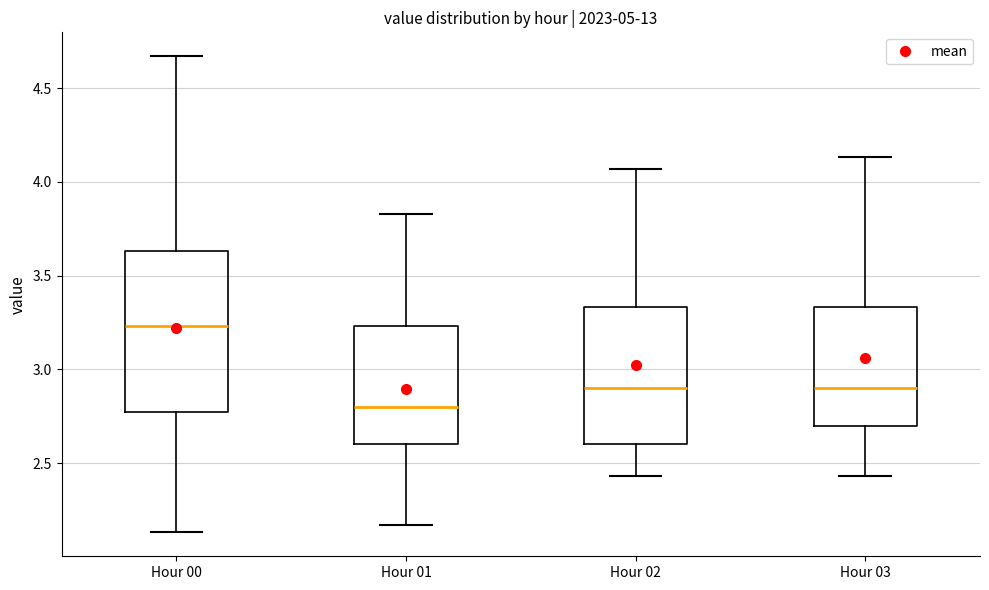

Which box's median line is the lowest?

Hour 01